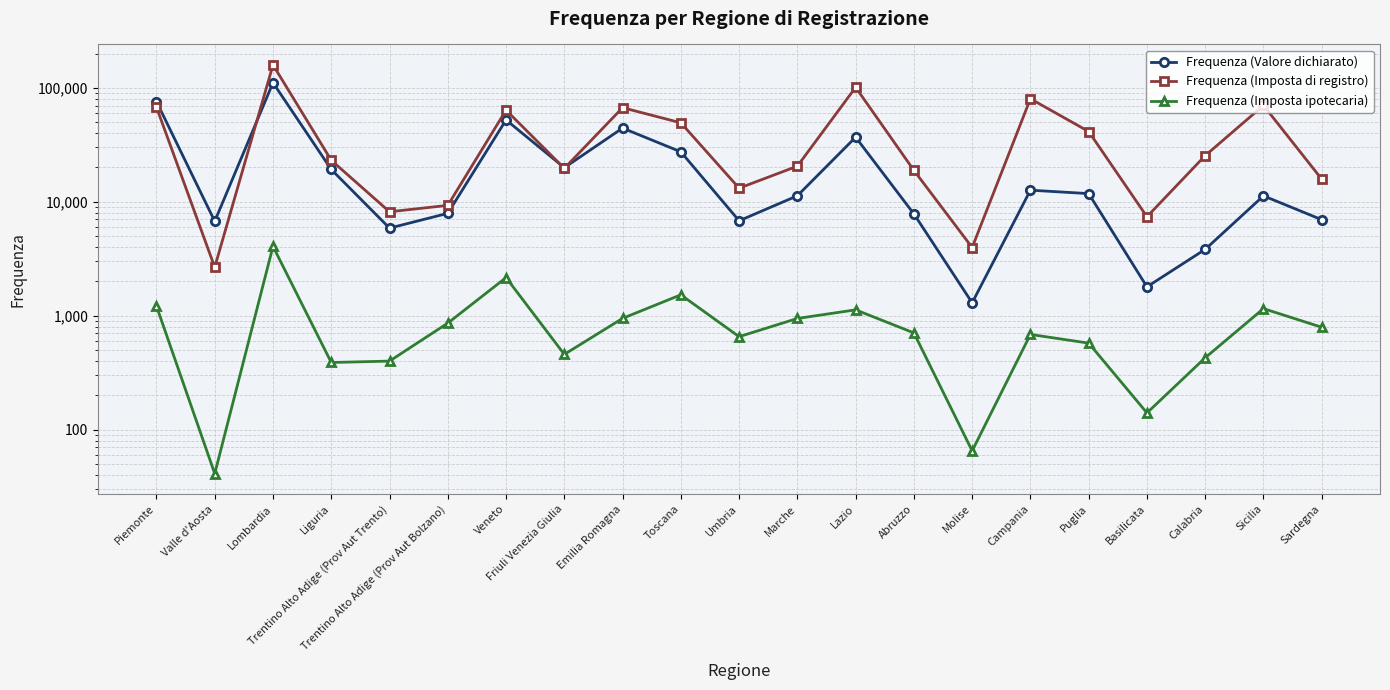

The value of Frequenza (Imposta ipotecaria) at Abruzzo is 706. True or false?

True